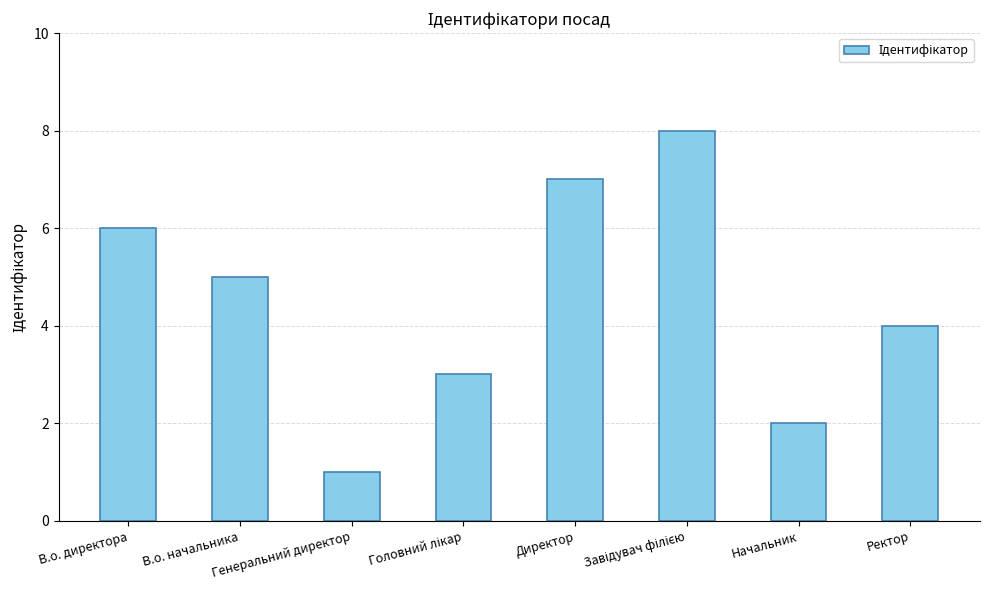

What is the maximum value shown in the chart?

8